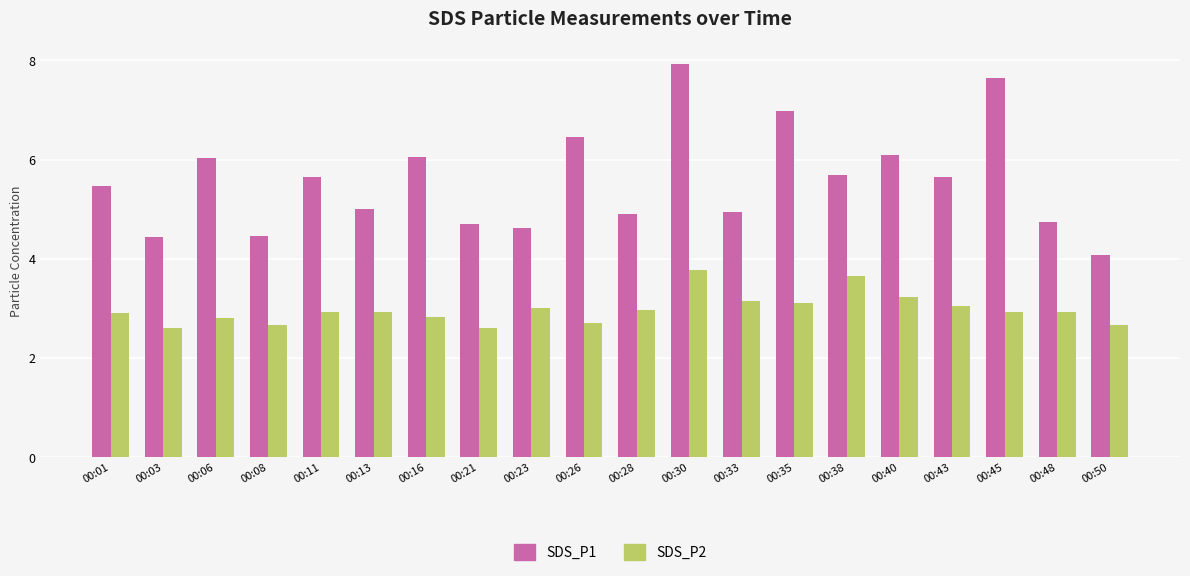

Count the number of data series in this chart.

2